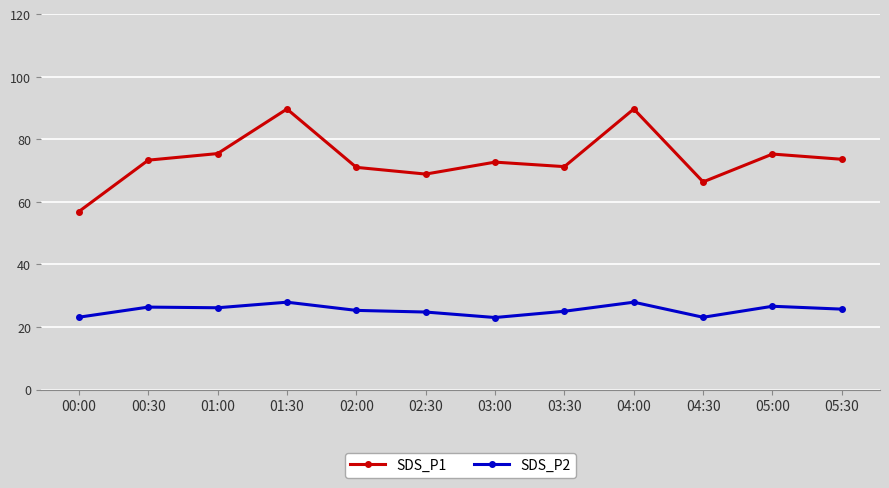

How many interior local valleys does the SDS_P1 series have?

3